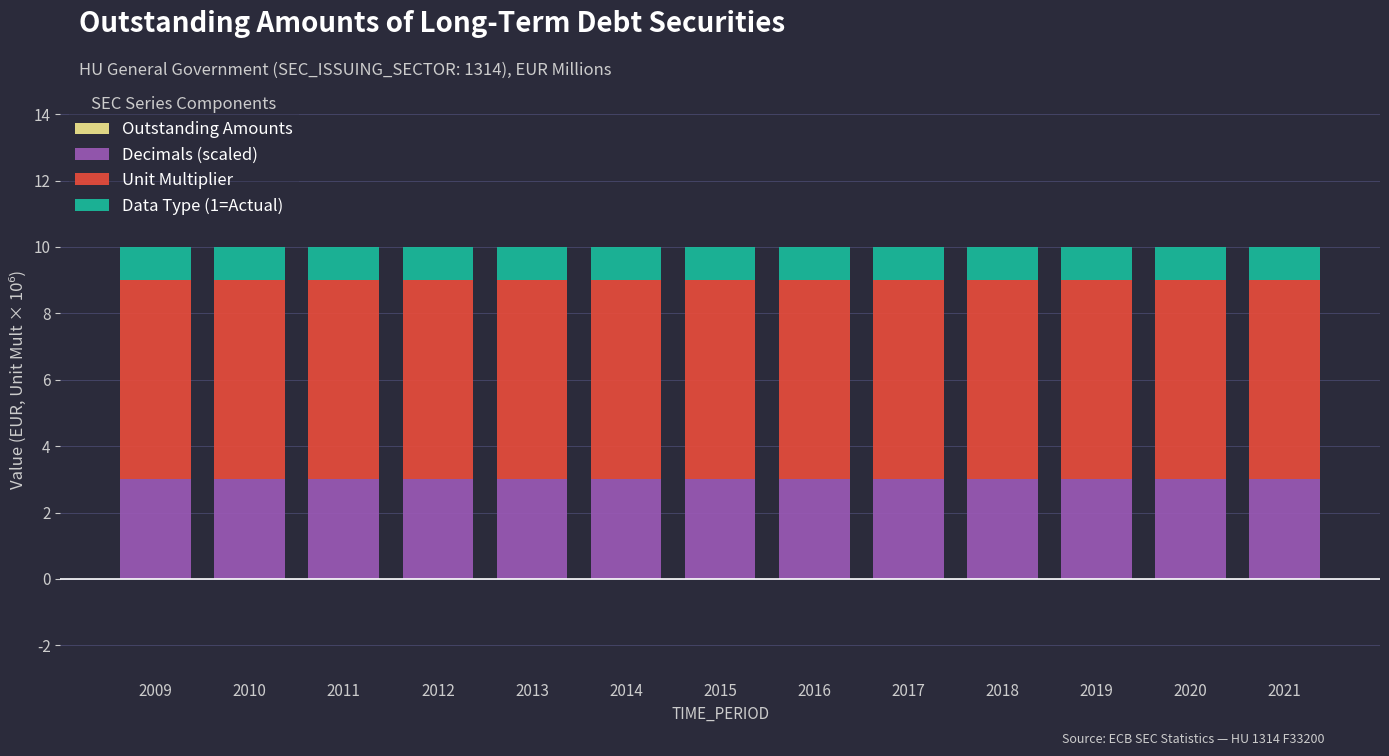

The Decimals (scaled) series shows 3 at 2014. True or false?

True